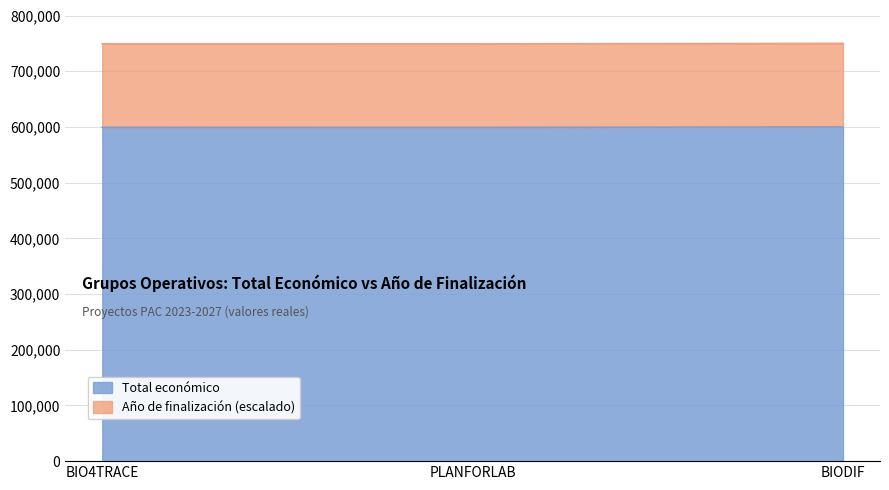

Where does the data first go above 599262?

BIODIF